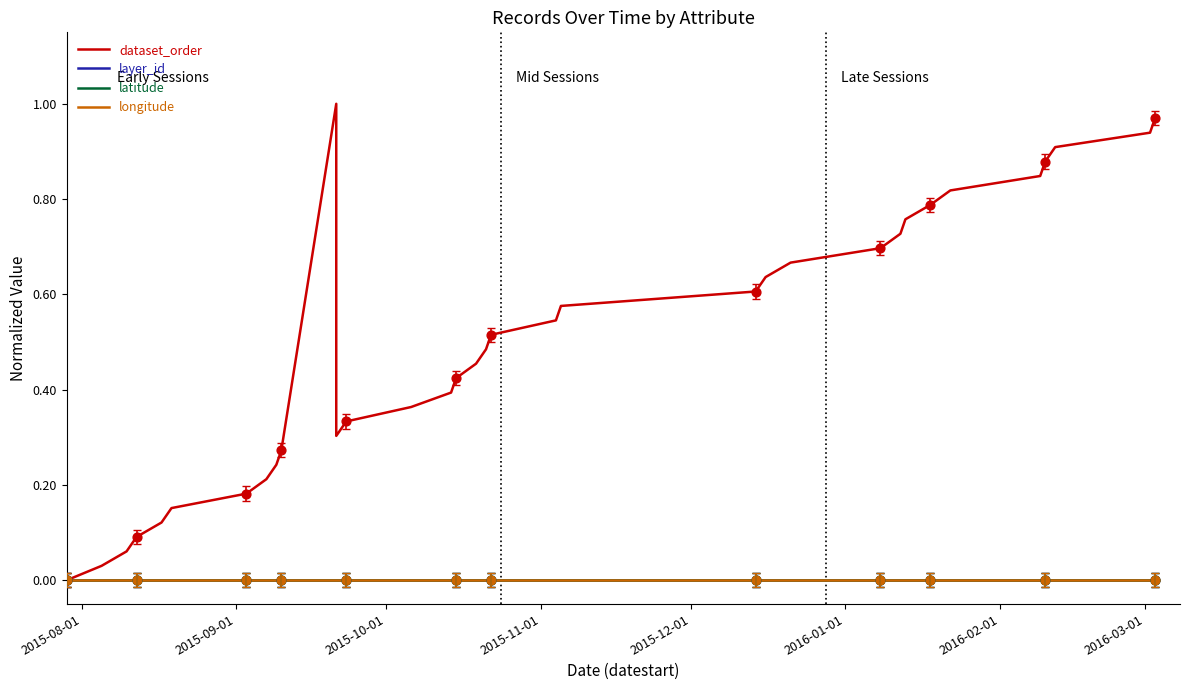

Which series contains the highest Y value?

dataset_order